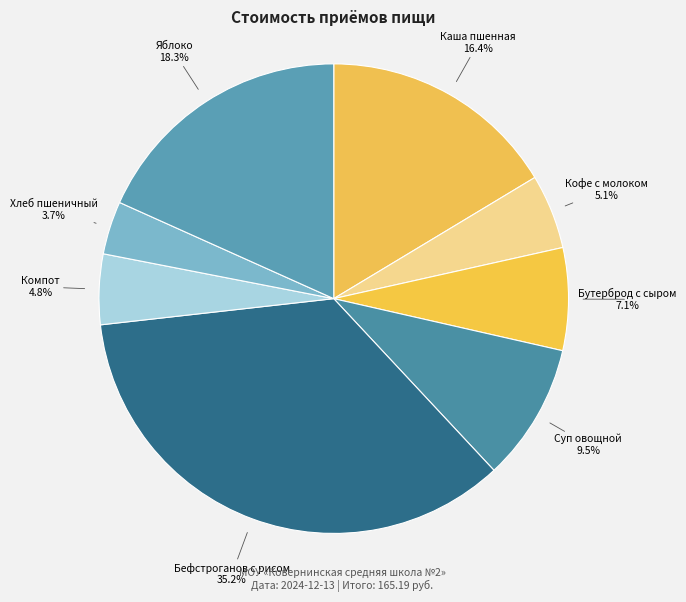

Does any single category account for the majority?

No